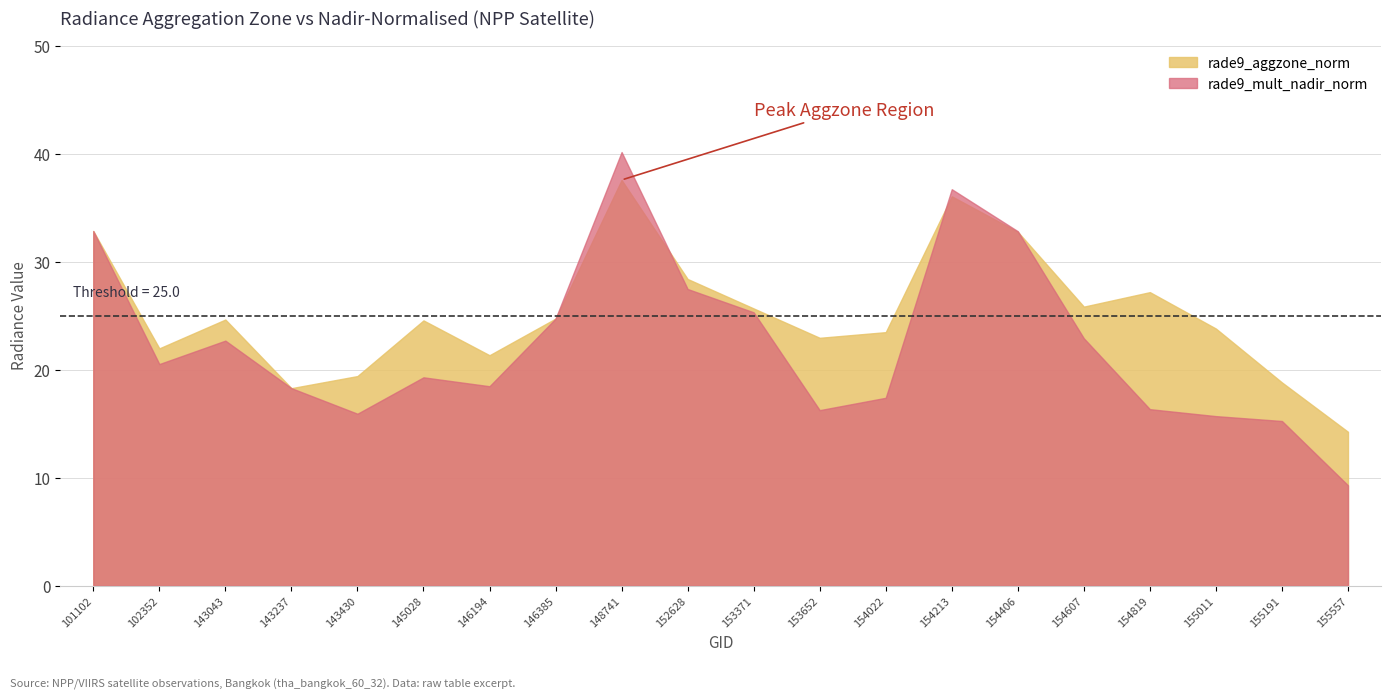

What is the lowest value of the rade9_aggzone_norm series?

14.3